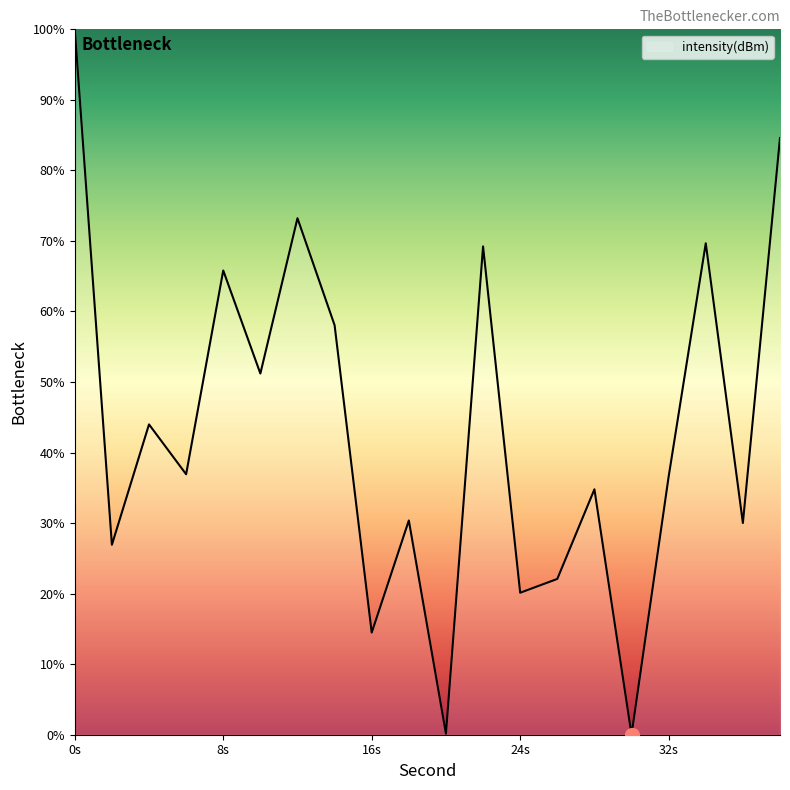

What is the difference between the maximum and minimum values?

100.0